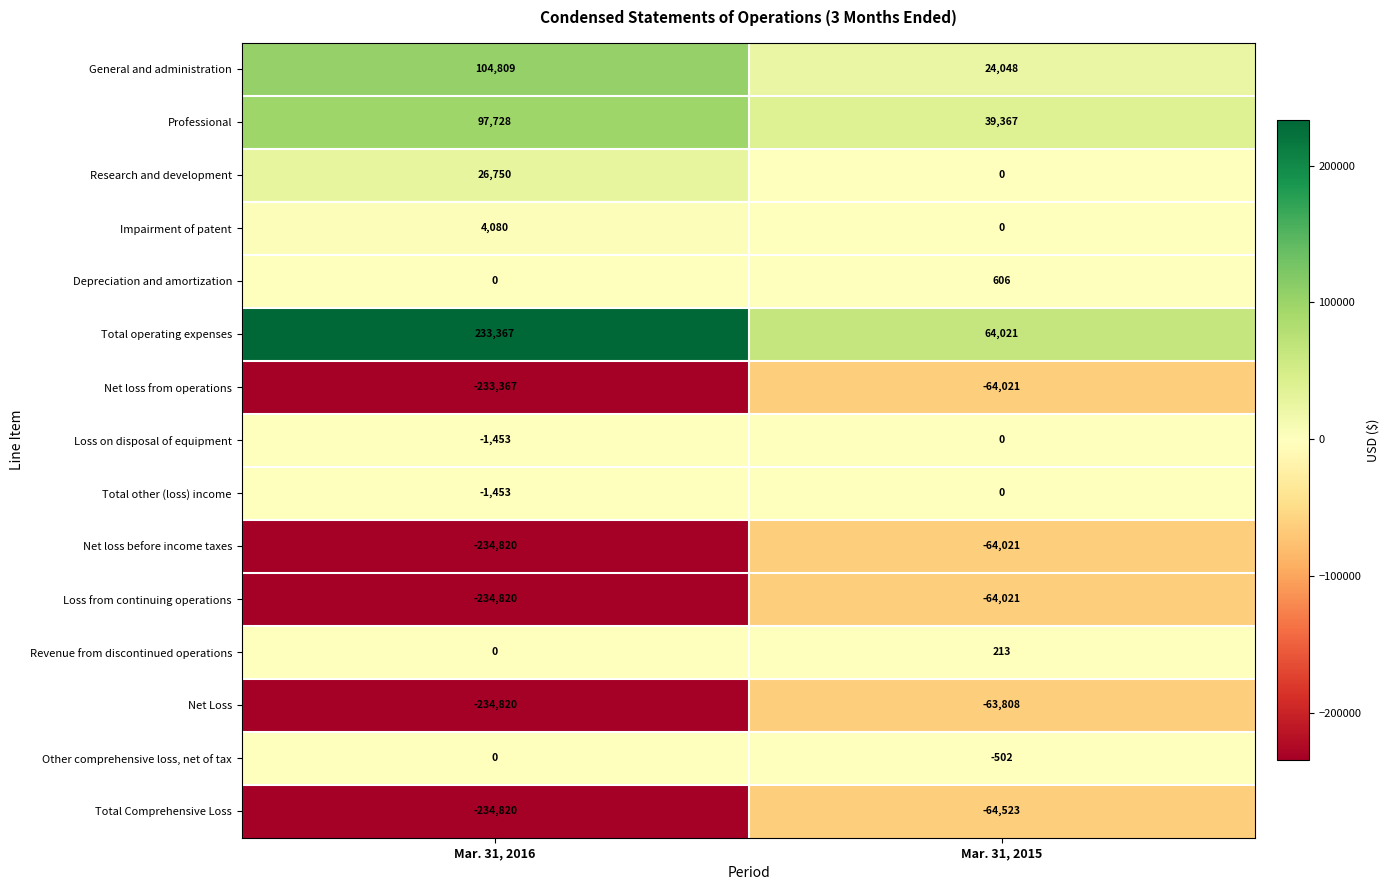

What is the greatest value displayed?

233367